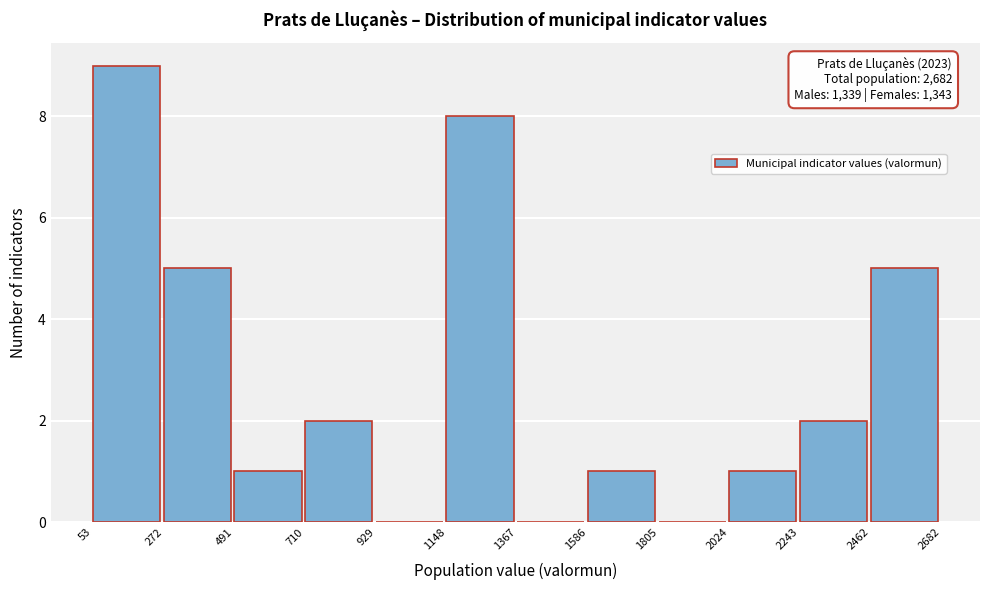

Which range on the x-axis has the tallest bar?

53 to 272